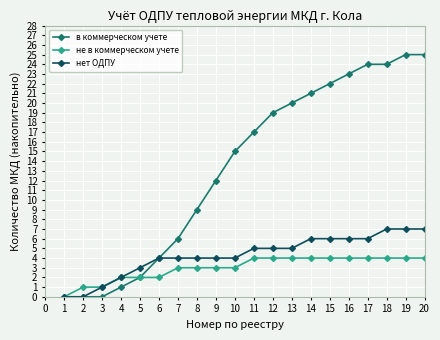

Between 4 and 13, which series saw the biggest shift?

в коммерческом учете